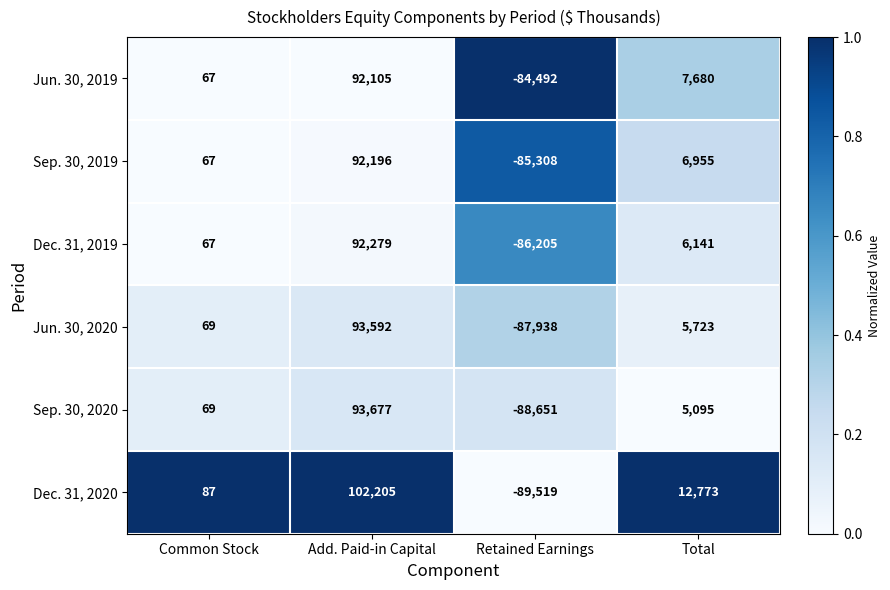

How many distinct data groups are displayed?

6